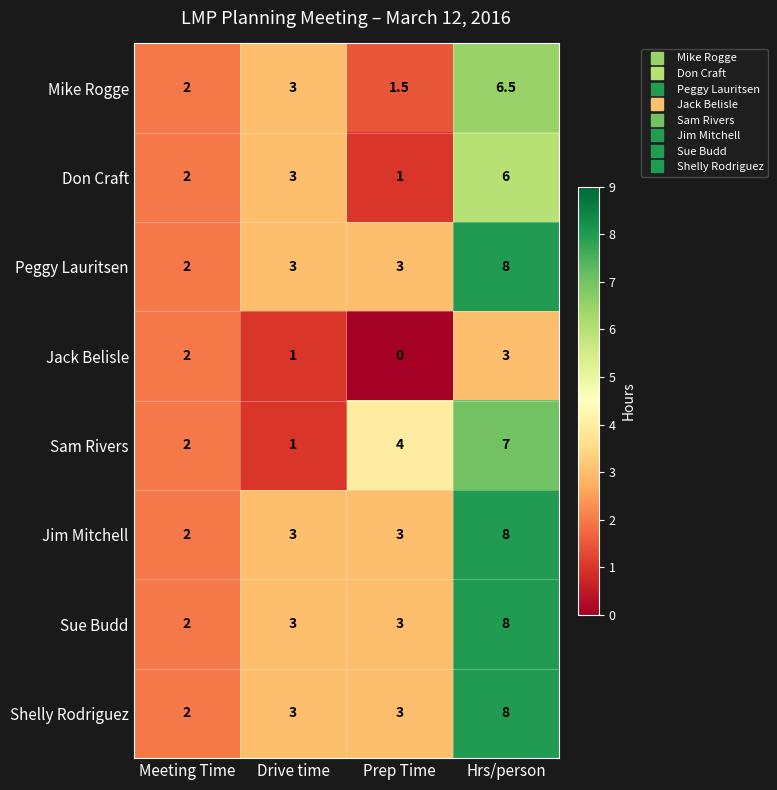

What is the greatest value displayed?

8.0